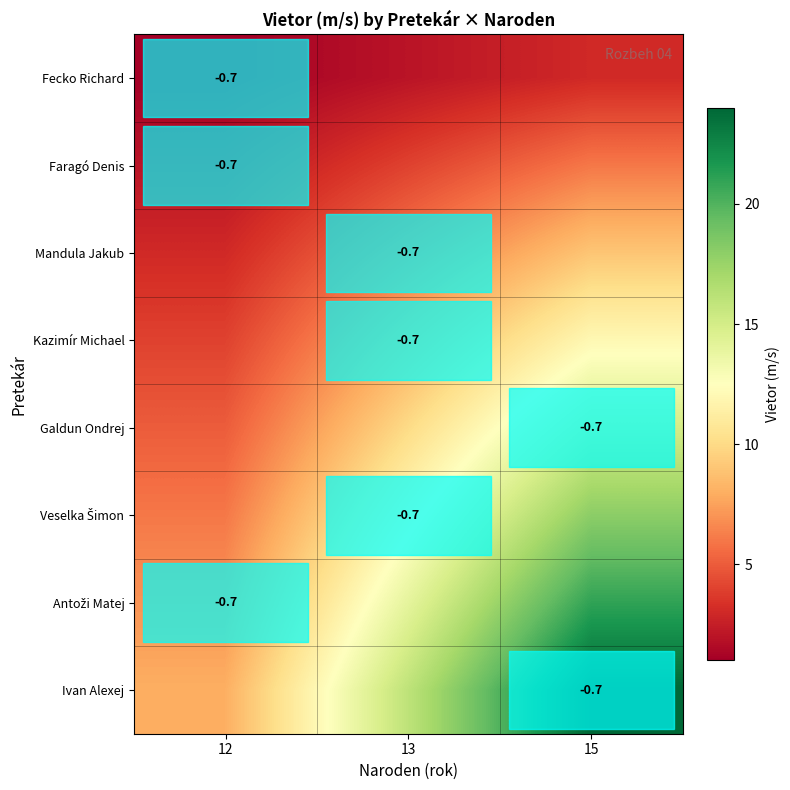

True or false: Faragó Denis has a value of -0.7 at 12.

True